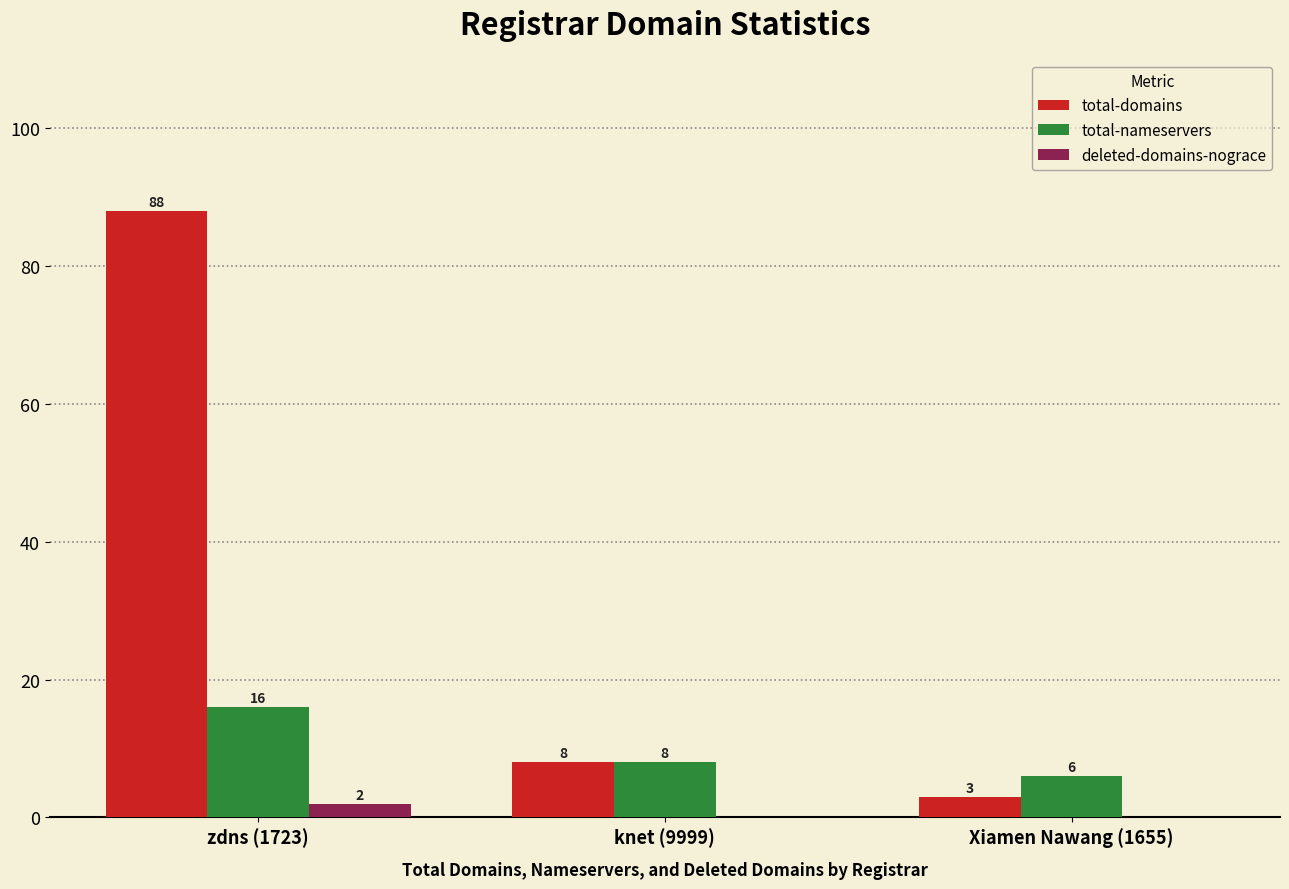

Does the chart contain stacked bars?

No